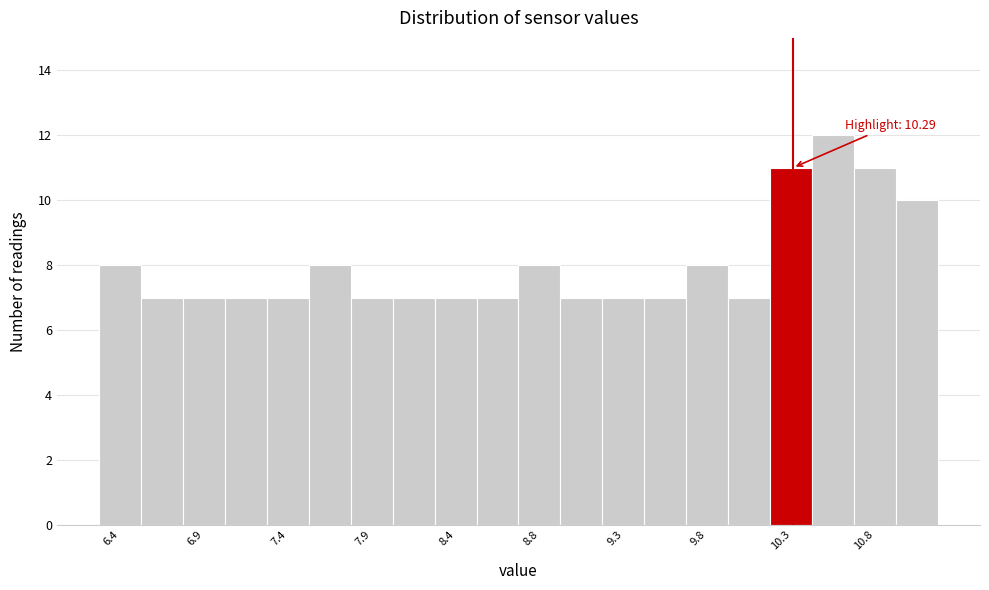

Over which range of the x-axis is the bar tallest?

10.40 to 10.64